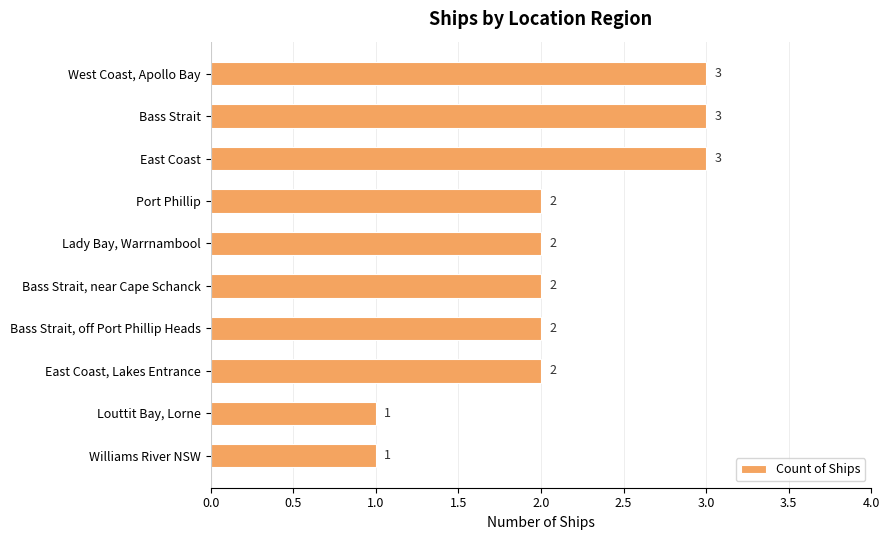

Count the values in the range 2 to 3.

8